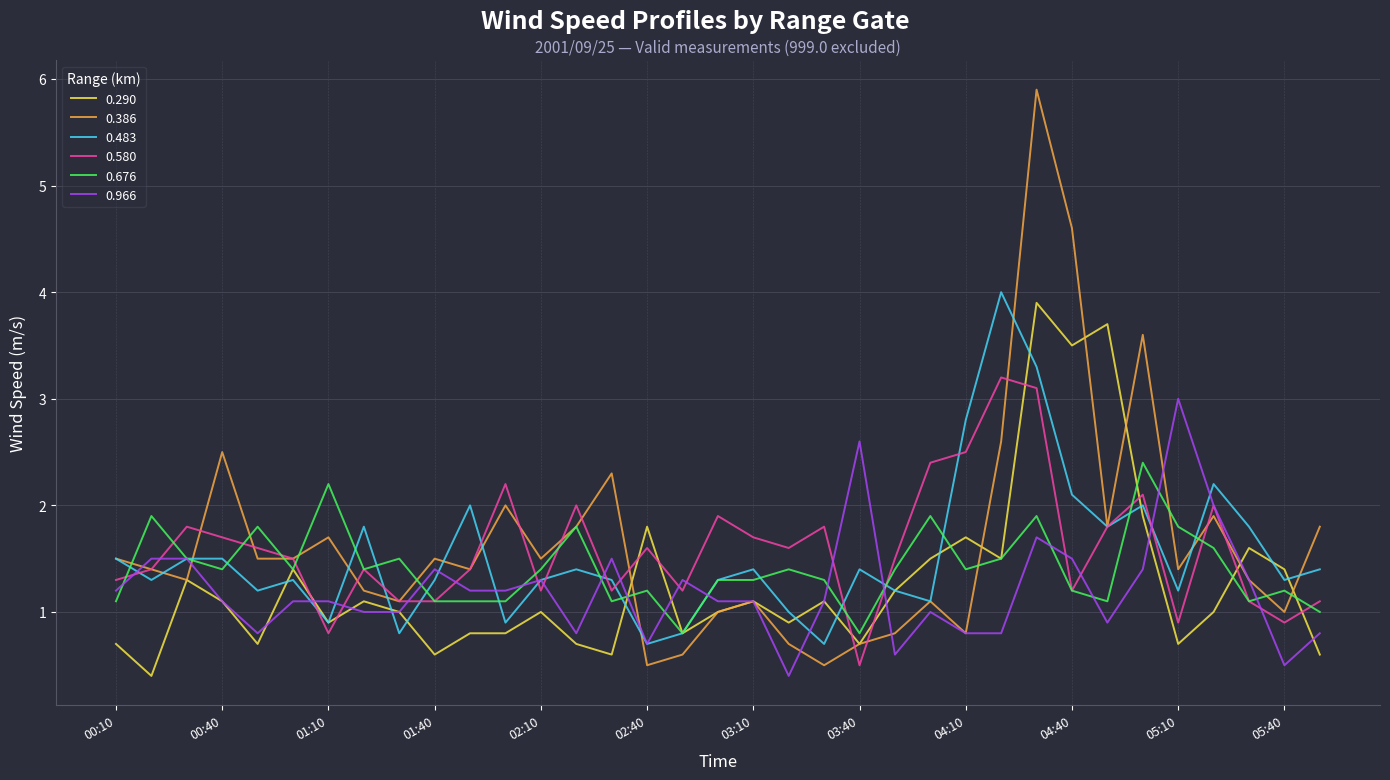

Which series has the largest range (max minus min)?

0.386